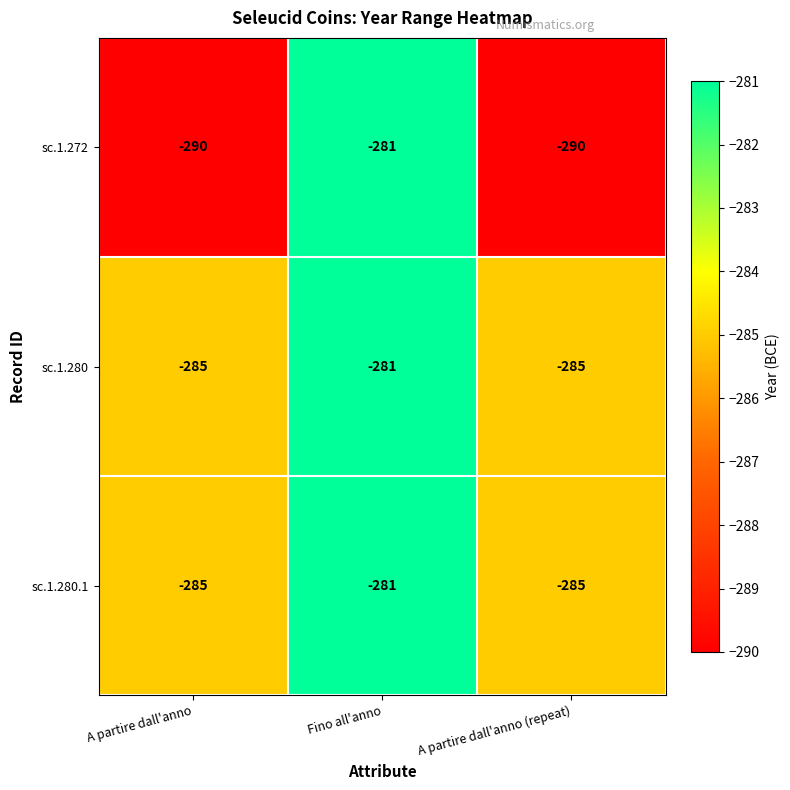

What is the approximate value of sc.1.280.1 at Fino all'anno?

-281